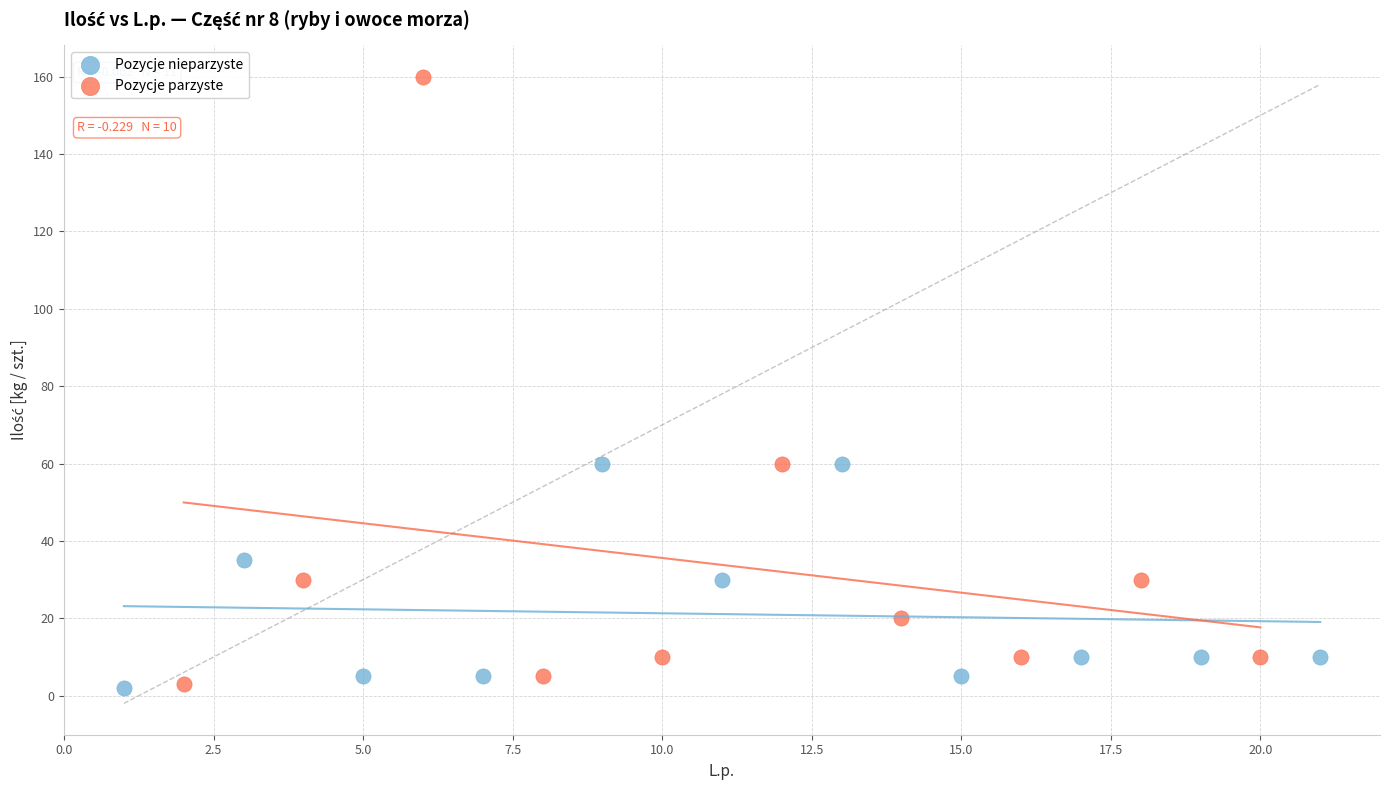

Which series contains the highest Y value?

Pozycje parzyste